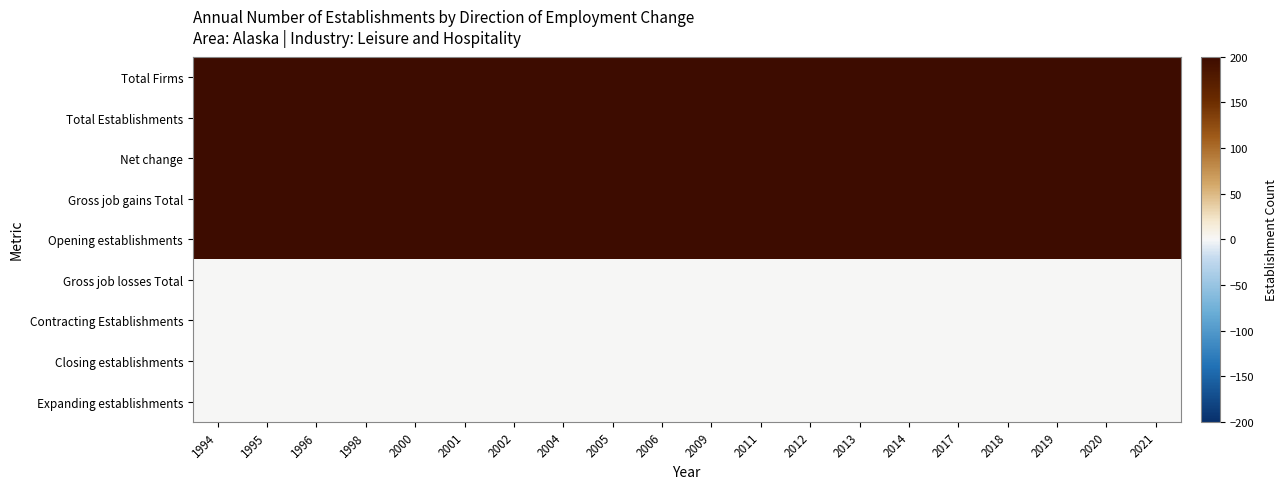

At which category is the sum across all series the highest?

1994